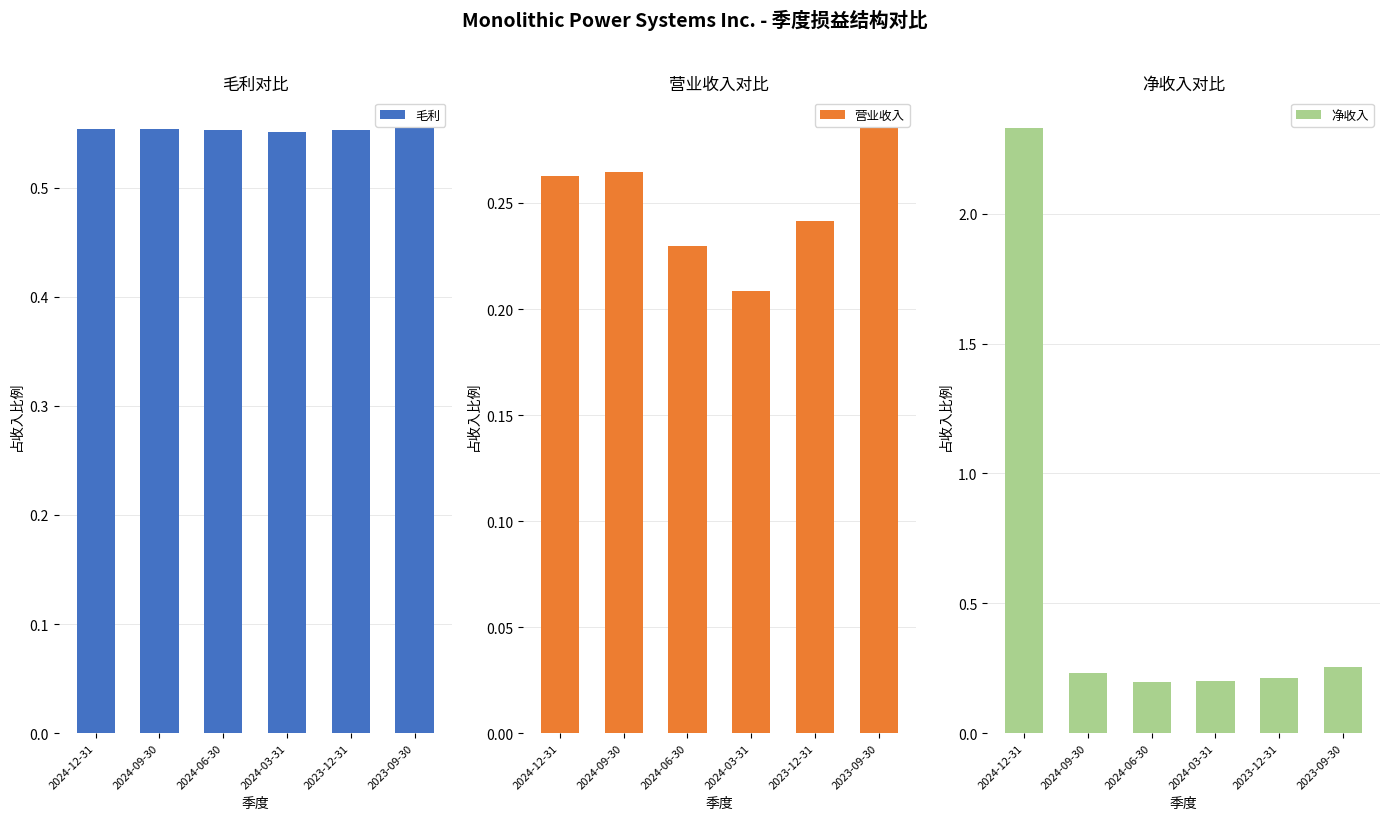

True or false: 净收入 has a value of 0.3 at 2024-06-30.

False